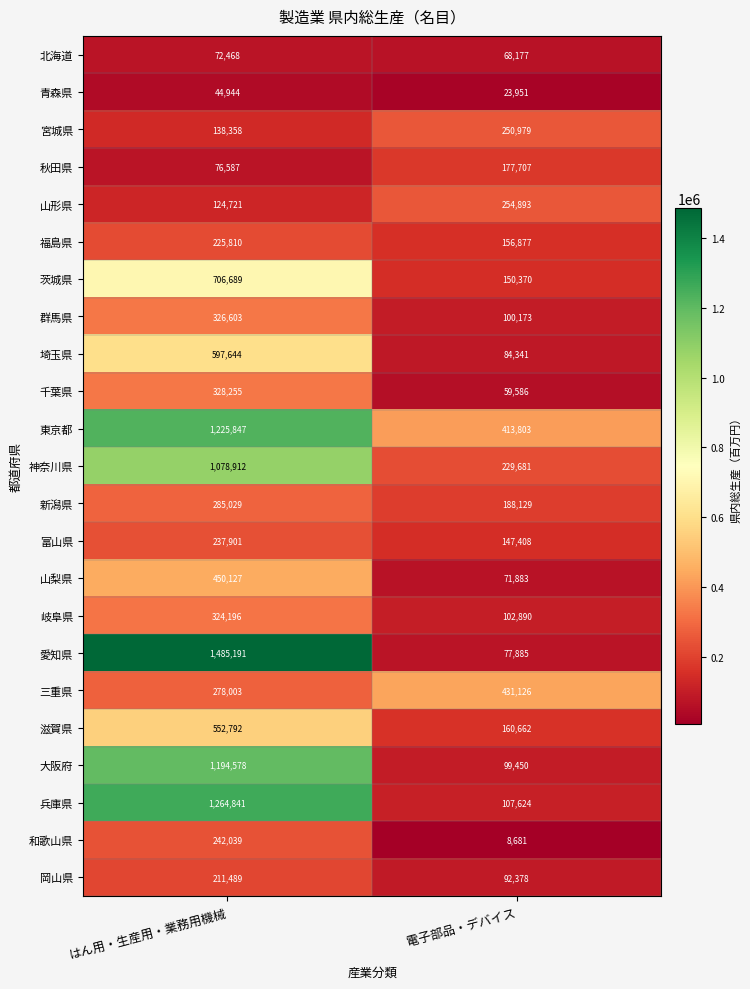

The 埼玉県 series shows 893145 at はん用・生産用・業務用機械. True or false?

False